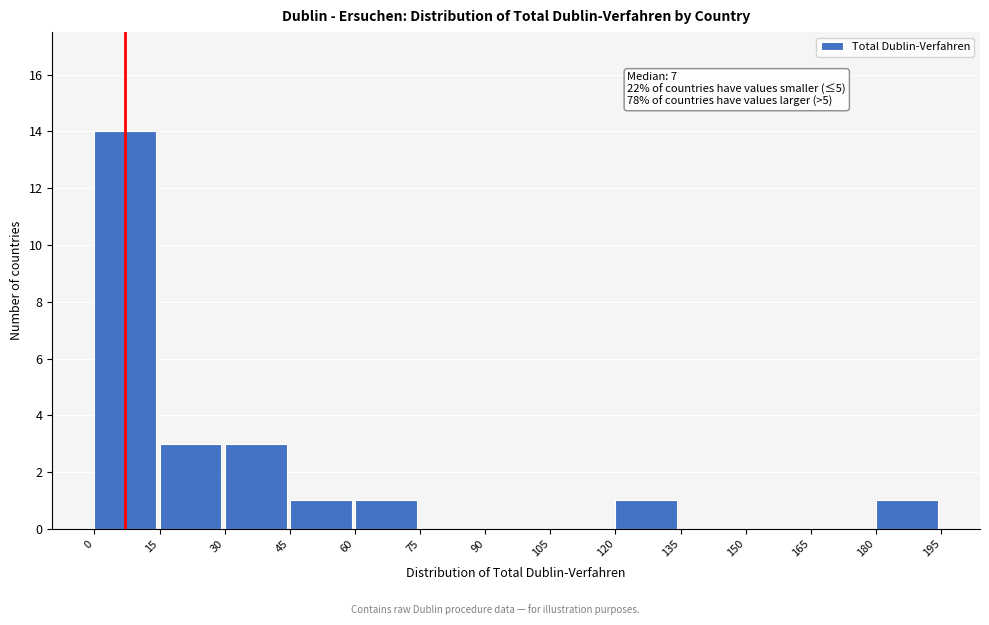

Which range on the x-axis has the tallest bar?

0 to 15